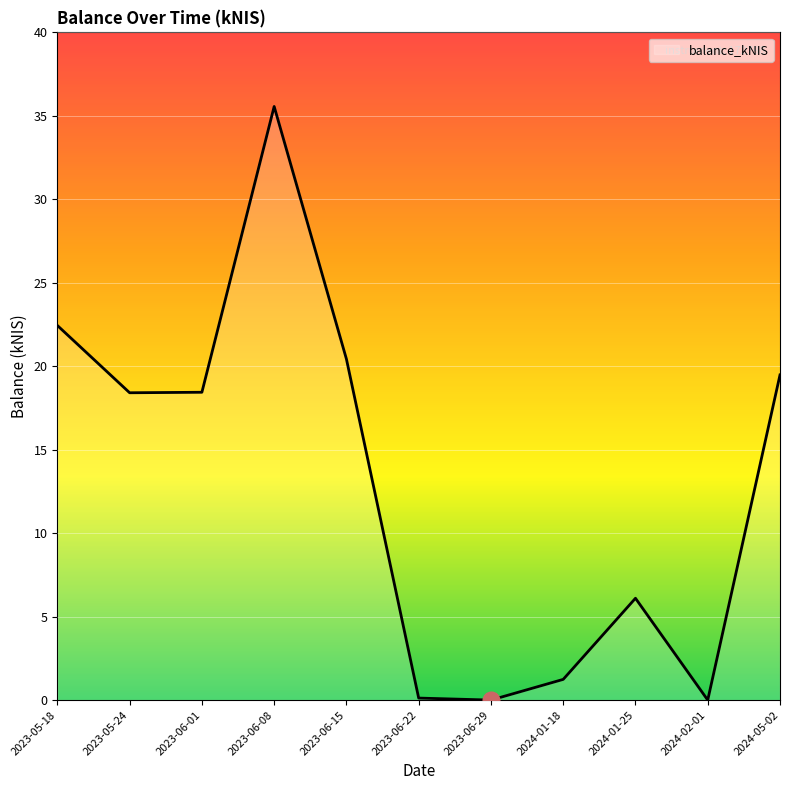

What is the difference between the maximum and minimum values?

35.6